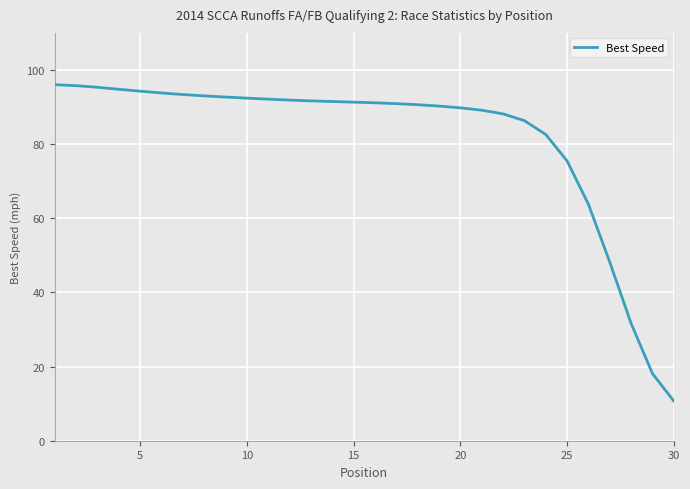

What is the smallest value displayed?

10.7